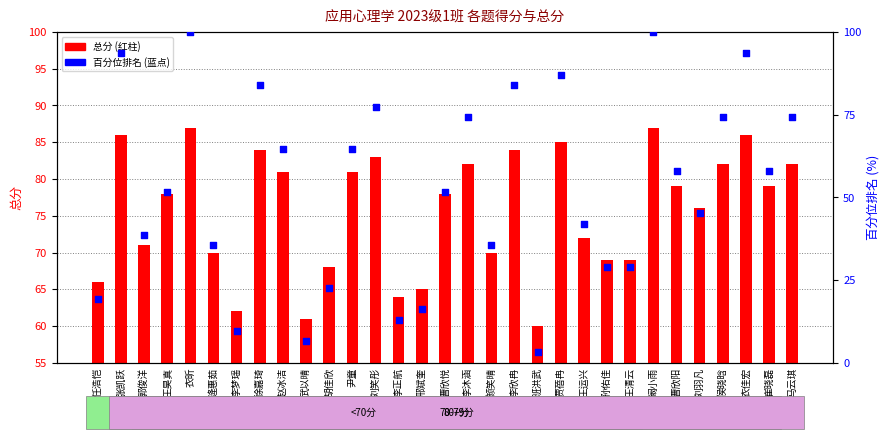

What are all the series names shown in the legend?

总分, 百分位排名